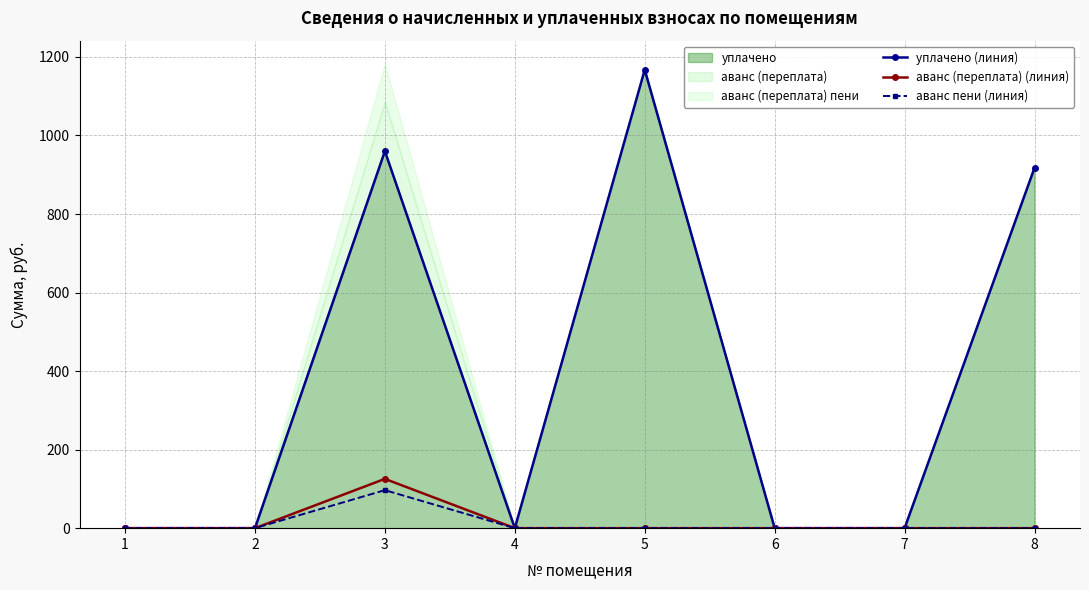

Does the chart display data point markers on the line(s)?

Yes